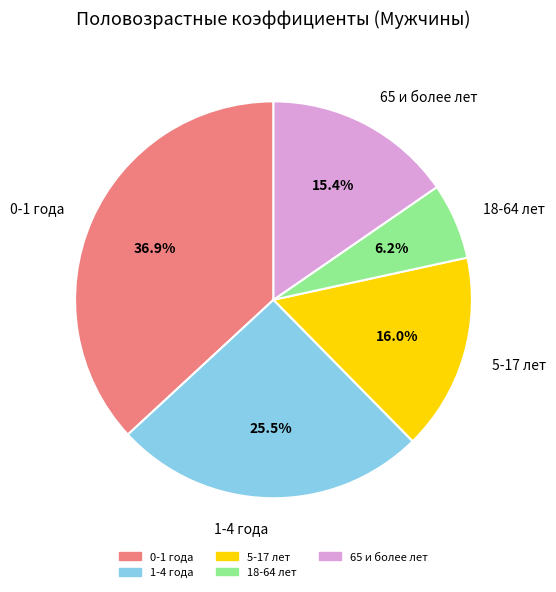

How many slices are in this pie chart?

5